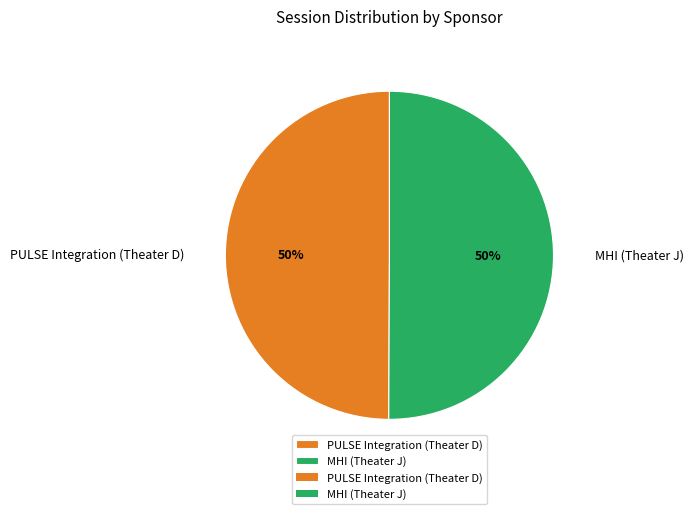

What percentage is the PULSE Integration (Theater D) slice, to the nearest percent?

50%